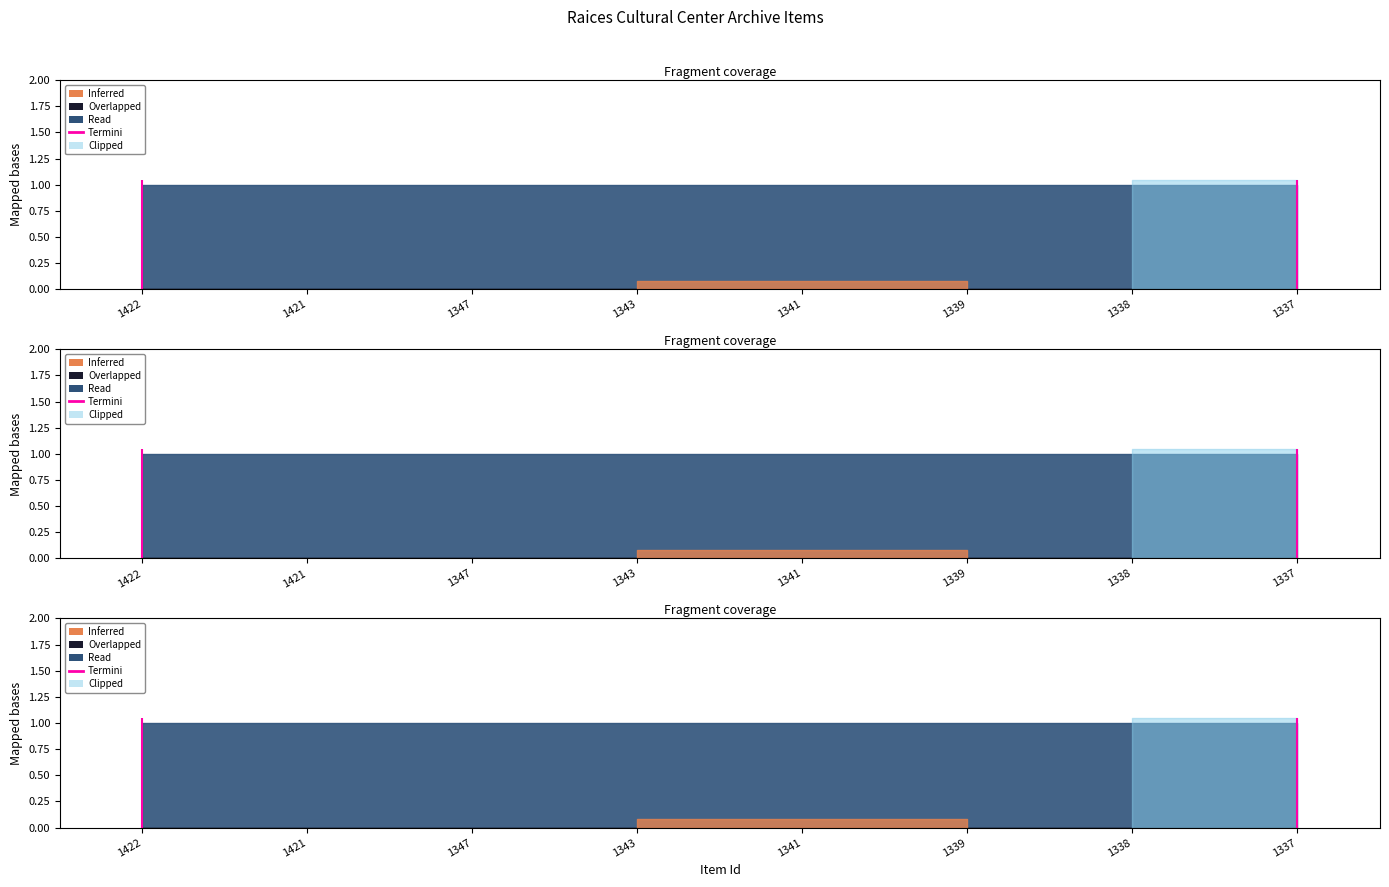

True or false: featured has more than 0 points higher than both neighbors.

False